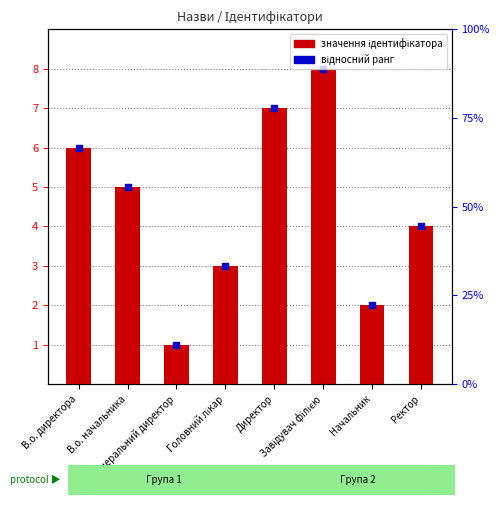

Between Директор and В.о. начальника, which is larger?

Директор